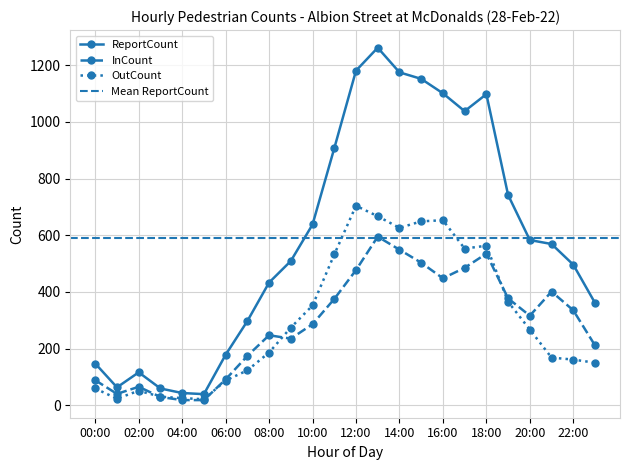

Reading left to right, extract all data points from this chart.

InCount: 88	40	65	29	18	18	91	174	247	235	286	375	477	595	549	503	448	485	535	377	316	401	335	211
OutCount: 59	23	51	30	25	21	87	123	186	274	352	532	704	667	626	649	653	553	563	365	267	168	161	150
ReportCount: 147	63	116	59	43	39	178	297	433	509	638	907	1181	1262	1175	1152	1101	1038	1098	742	583	569	496	361